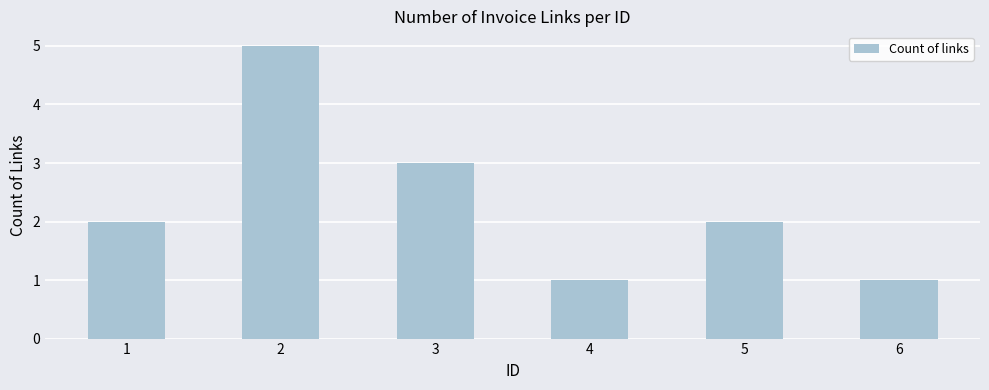

Is it true that the value at 5 is 2?

True